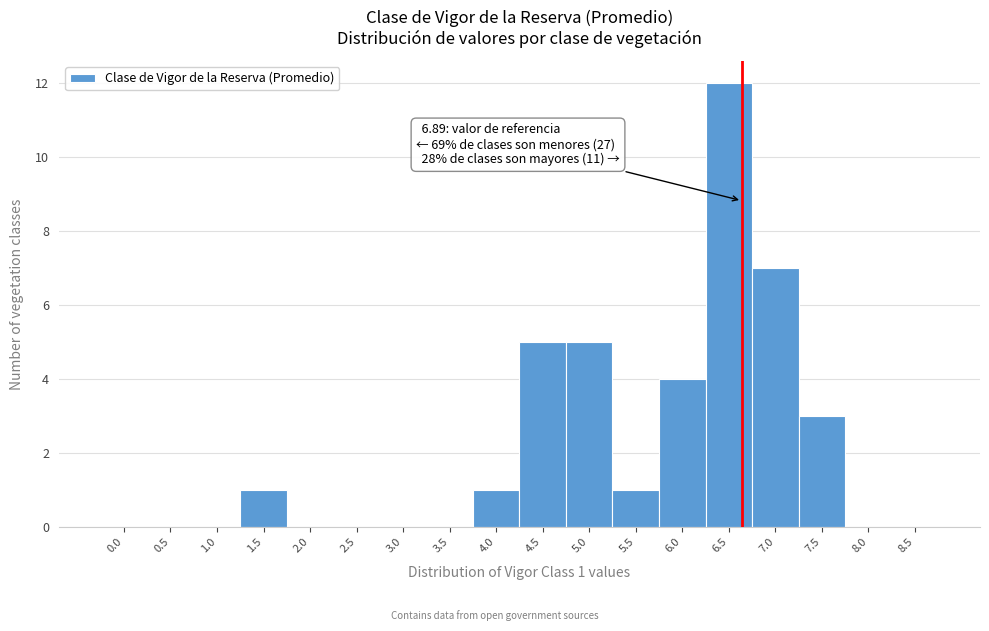

Reading left to right, transcribe all the data shown in this chart.

0.0=0	0.5=0	1.0=0	1.5=1	2.0=0	2.5=0	3.0=0	3.5=0	4.0=1	4.5=5	5.0=5	5.5=1	6.0=4	6.5=12	7.0=7	7.5=3	8.0=0	8.5=0